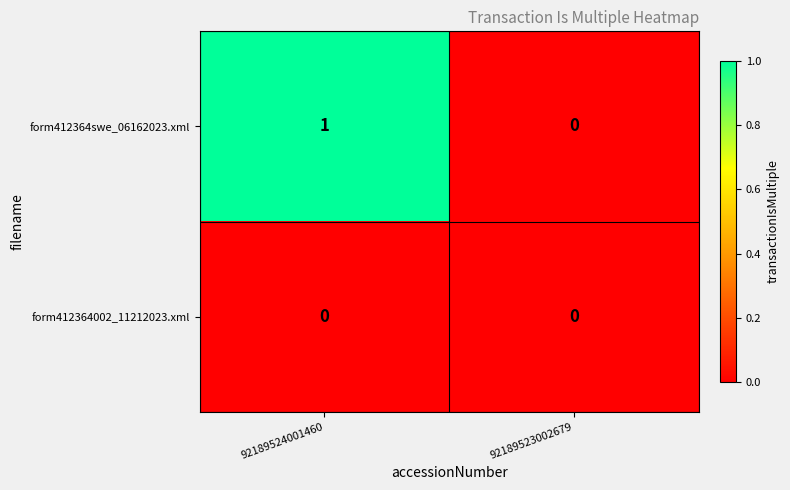

Rank the series at 92189524001460 from highest to lowest value.

form412364swe_06162023.xml, form412364002_11212023.xml